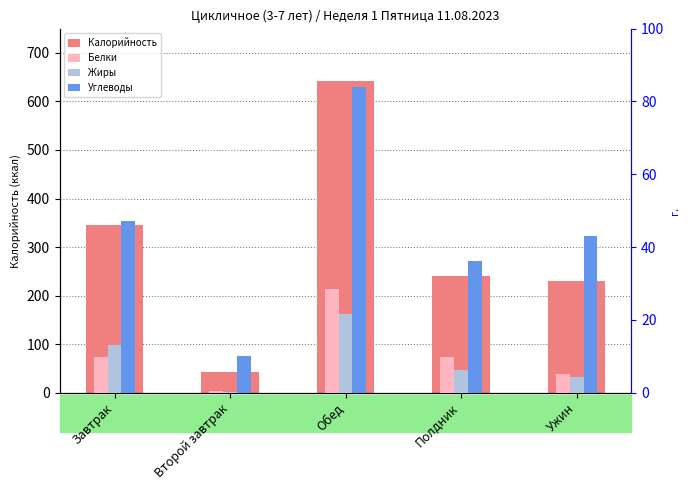

What is the total value across all series at Обед?

776.8